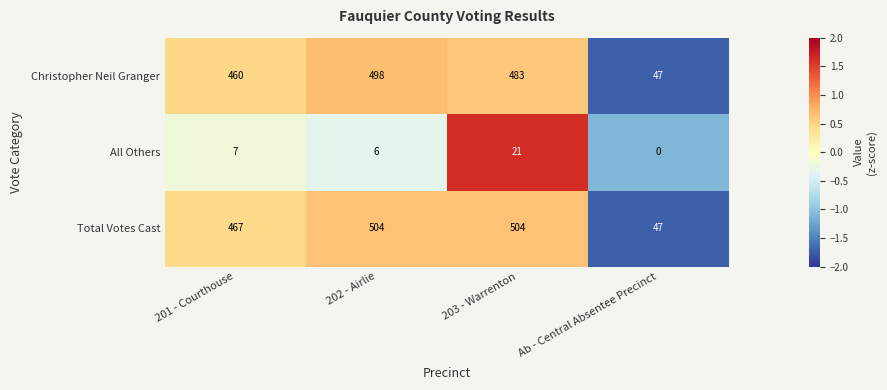

What is the sum of all Christopher Neil Granger values?

1488